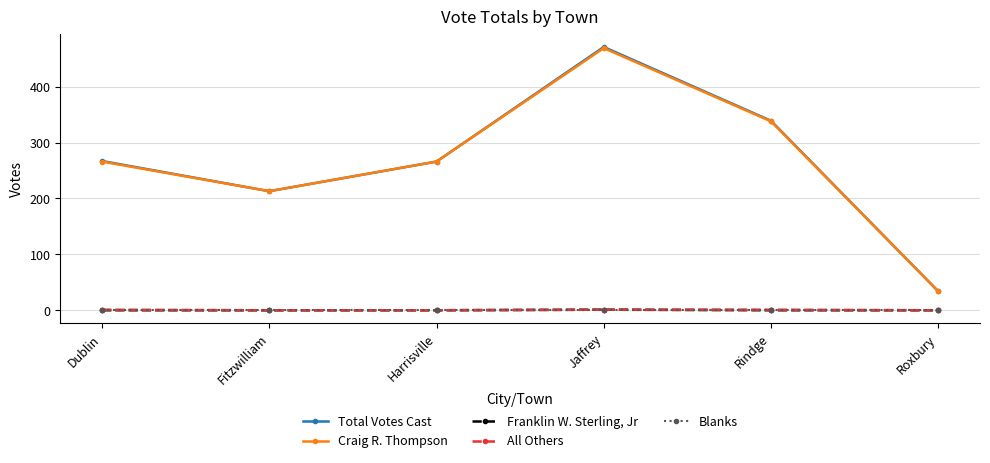

True or false: Craig R. Thompson and Blanks intersect in this chart.

False